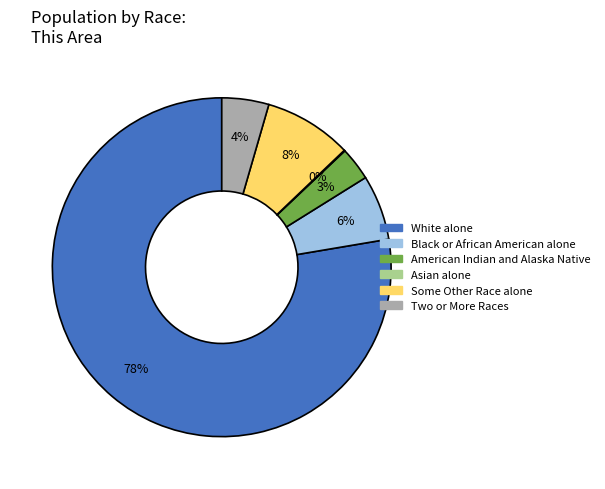

To the nearest percent, what portion does Two or More Races represent?

4%